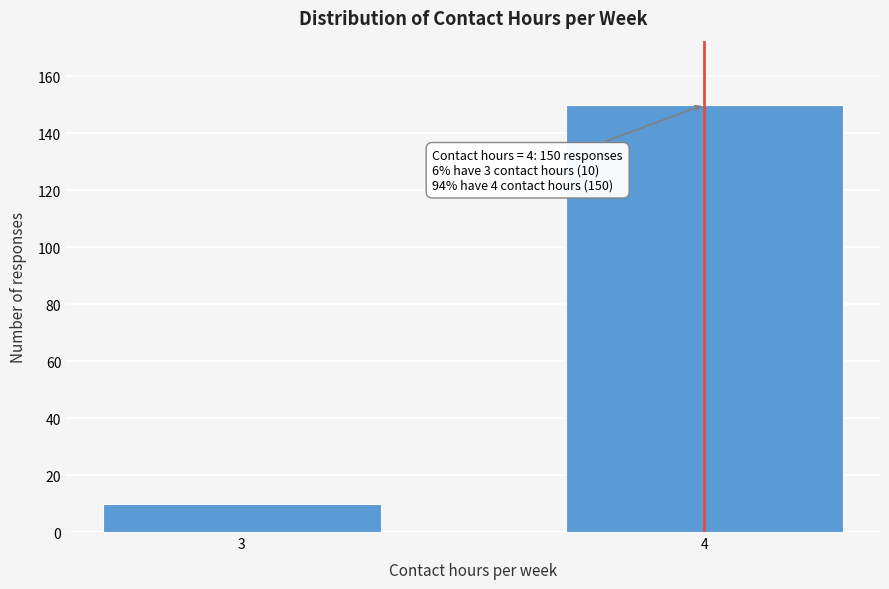

Reading left to right, list all the values displayed in this chart.

3=10	4=150